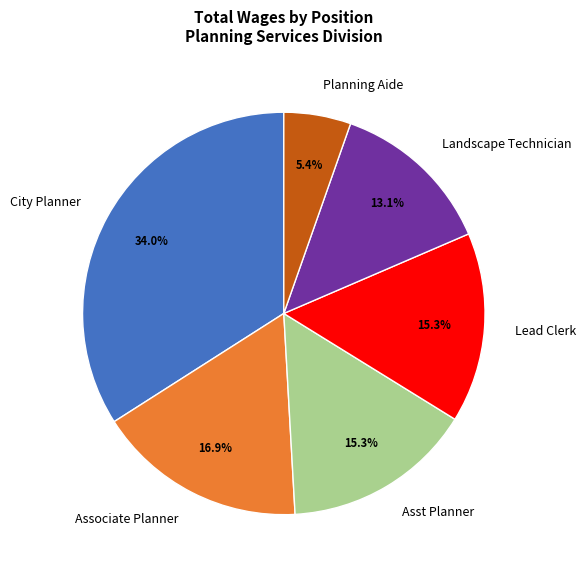

Count the number of slices in the pie.

6